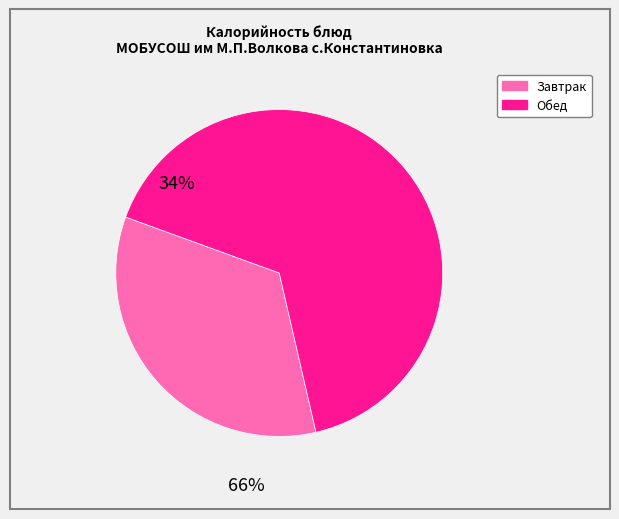

Is there a majority slice in this chart?

Yes